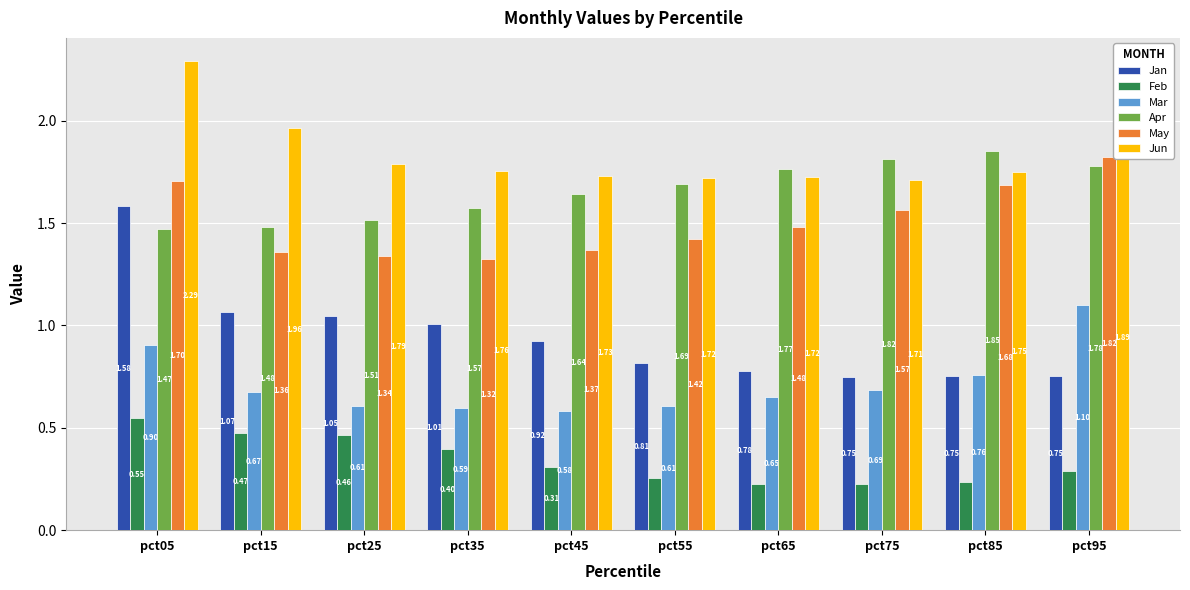

Between pct75 and pct95, which series saw the biggest shift?

Mar